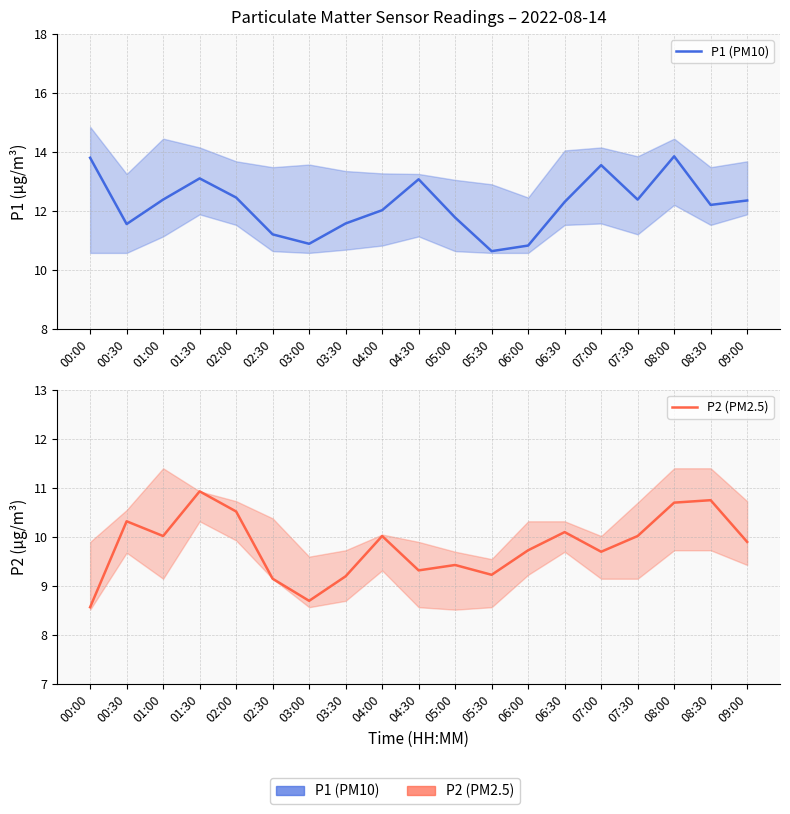

The P2 (PM2.5) series shows 2.3 at 06:00. True or false?

False